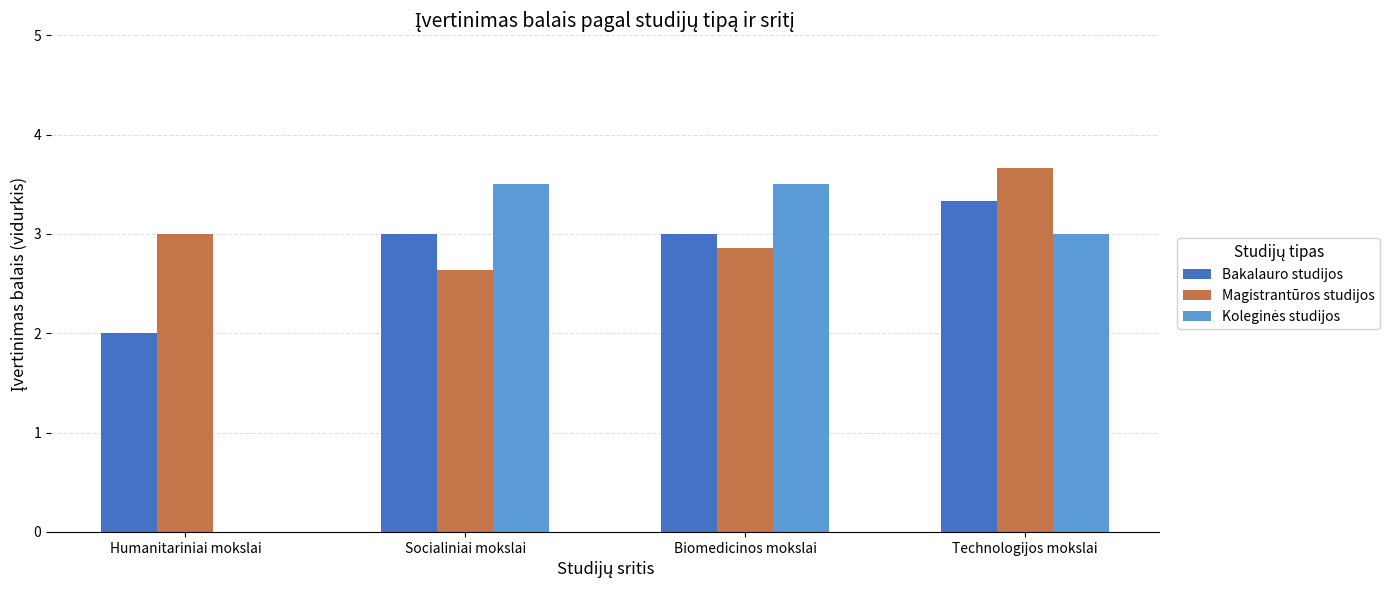

True or false: Magistrantūros studijos has a value of 6.1 at Technologijos mokslai.

False